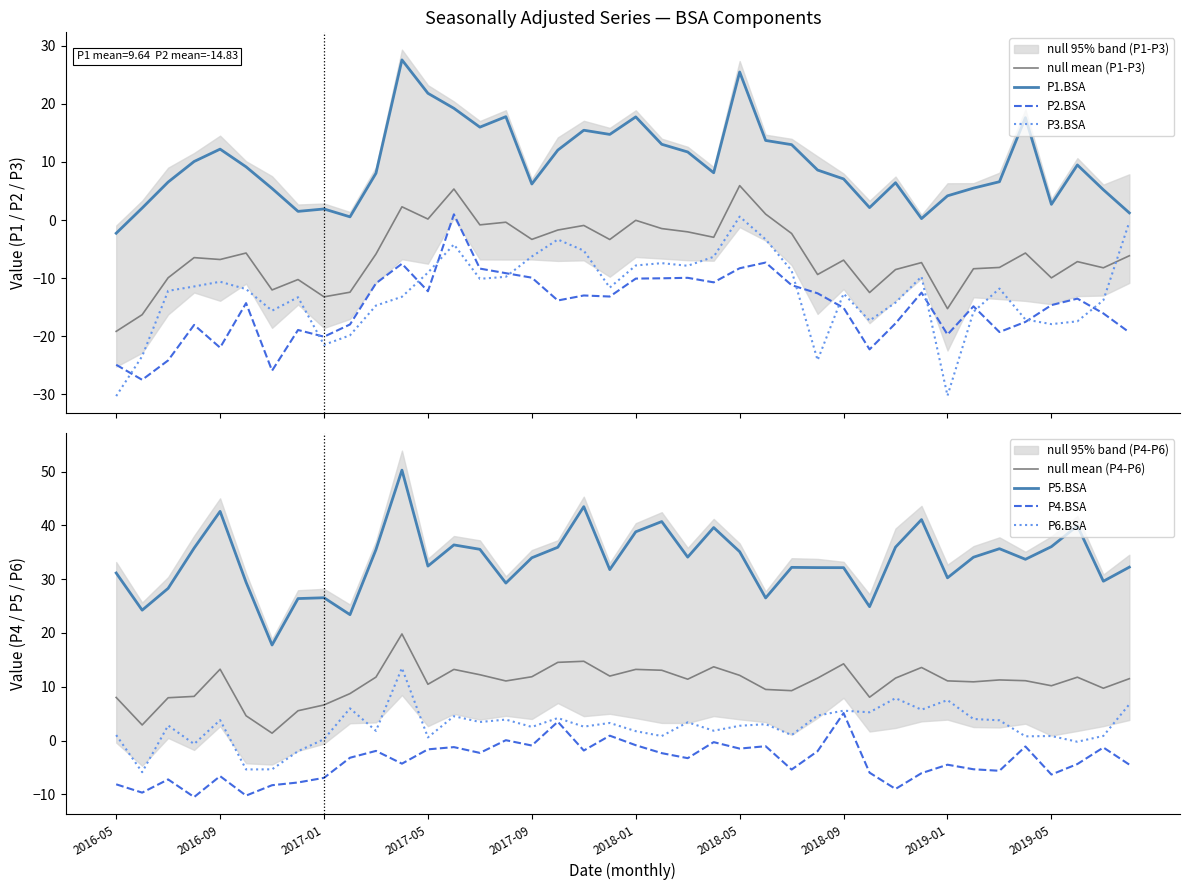

How many lines are shown in the chart?

6